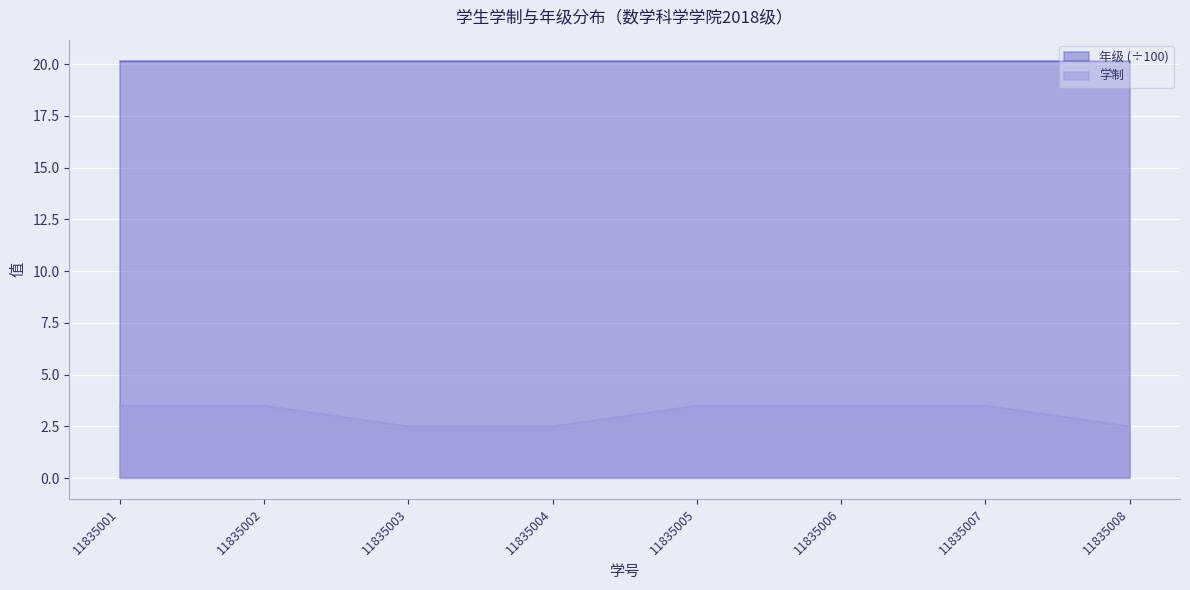

Reading right to left, extract all data points from this chart.

11835008=2.5	11835007=3.5	11835006=3.5	11835005=3.5	11835004=2.5	11835003=2.5	11835002=3.5	11835001=3.5